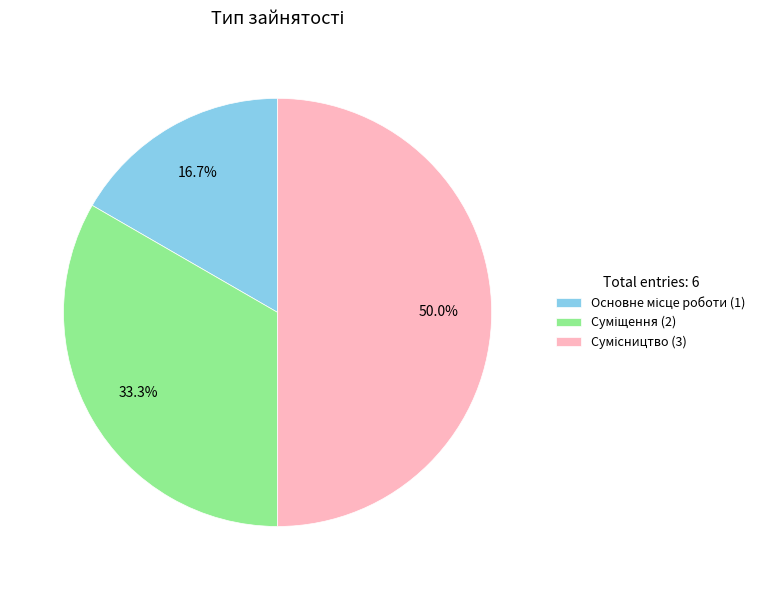

To the nearest percent, what portion does Суміщення represent?

33%